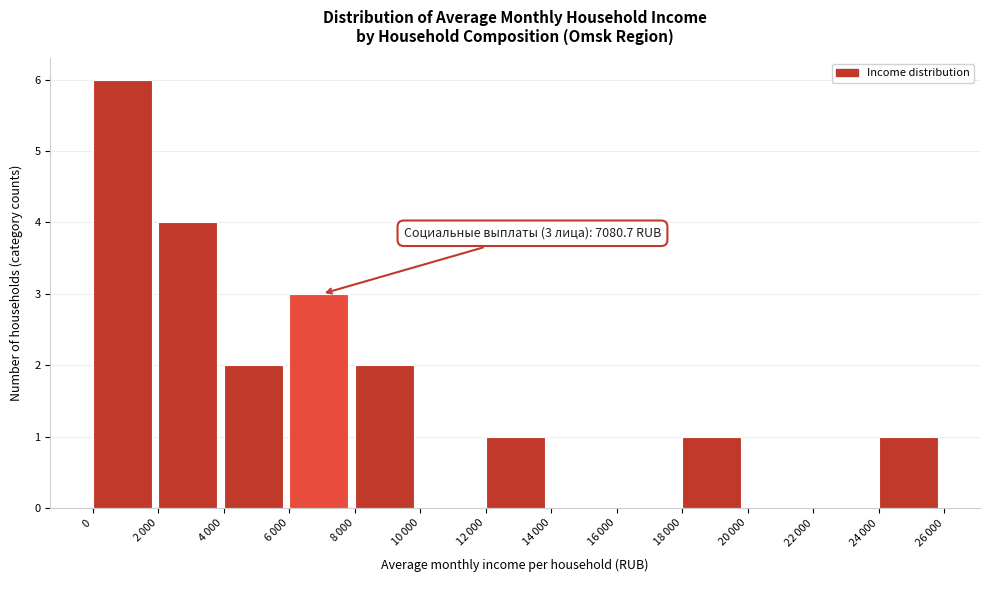

What is the sum of all values?

20